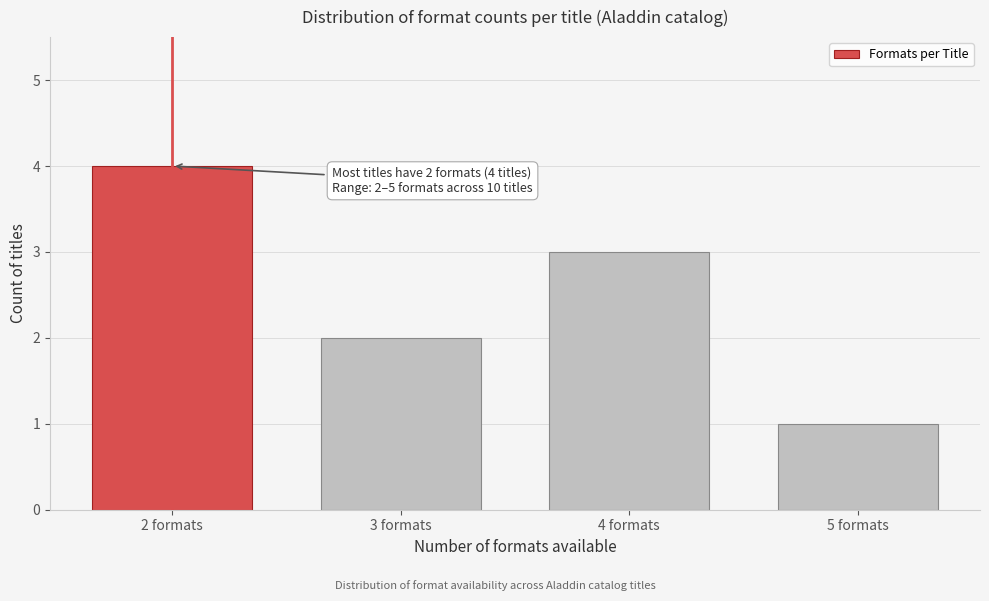

Reading left to right, extract all data points from this chart.

4	2	3	1